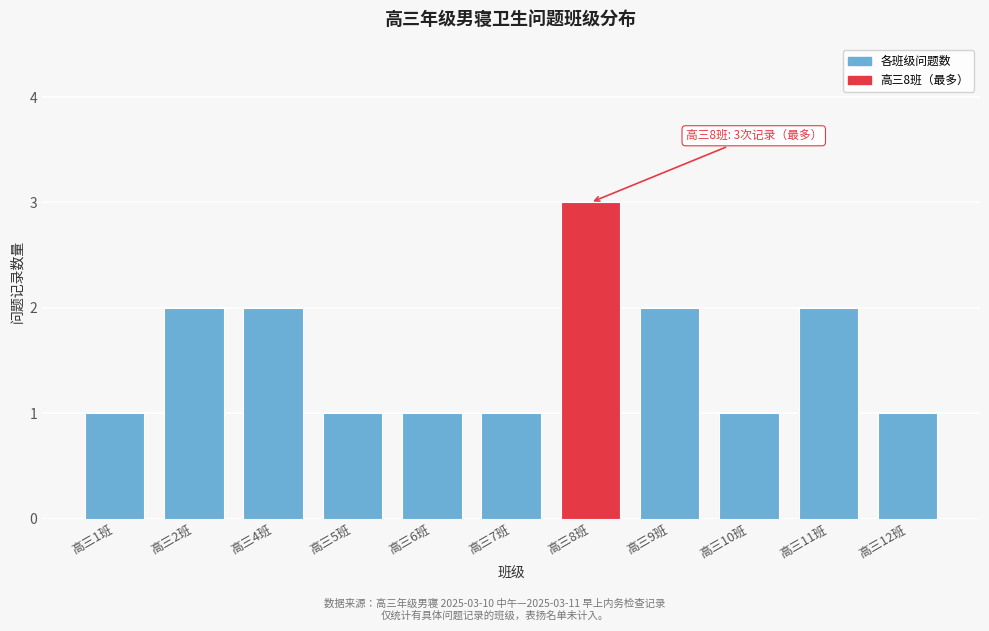

Reading left to right, extract all data points from this chart.

1	2	2	1	1	1	3	2	1	2	1